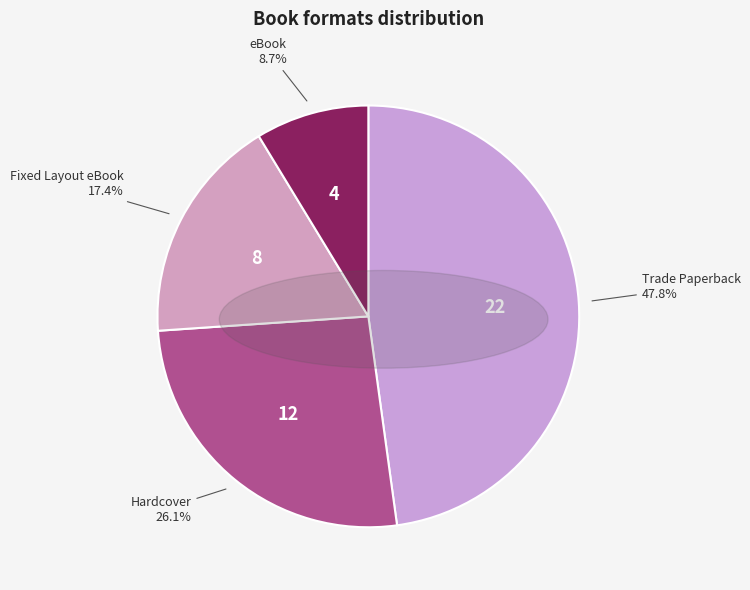

What is the ratio of the value at Trade Paperback to the value at eBook?

5.5